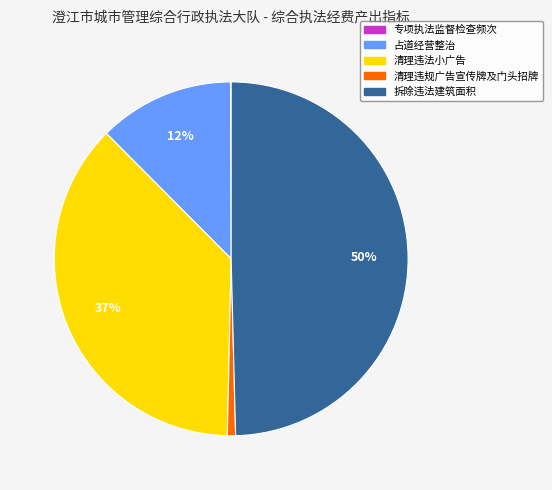

Does 清理违法小广告 account for over 50% of the chart?

No